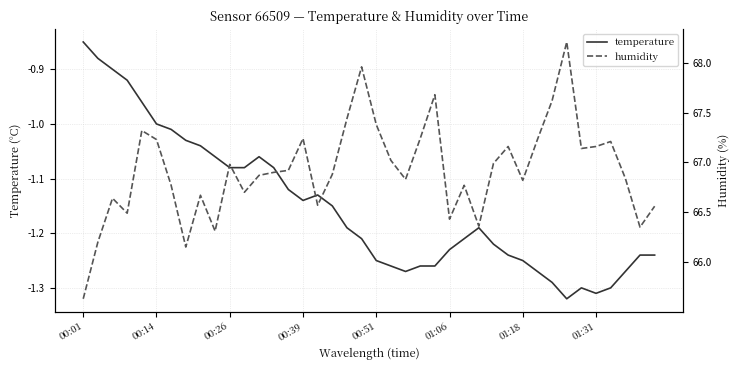

Is it true that temperature equals -1.7 at 00:39?

False